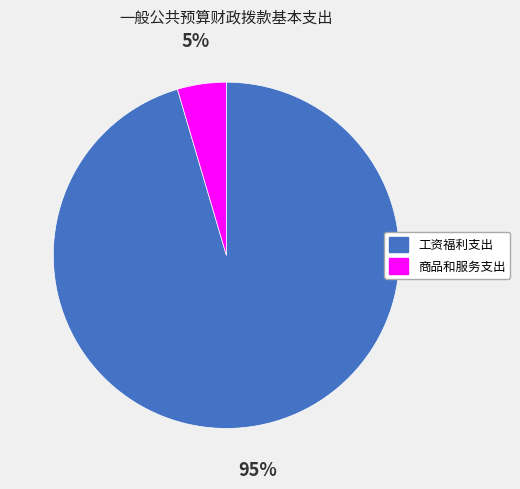

Combined, do 商品和服务支出 and 工资福利支出 account for over 50%?

Yes